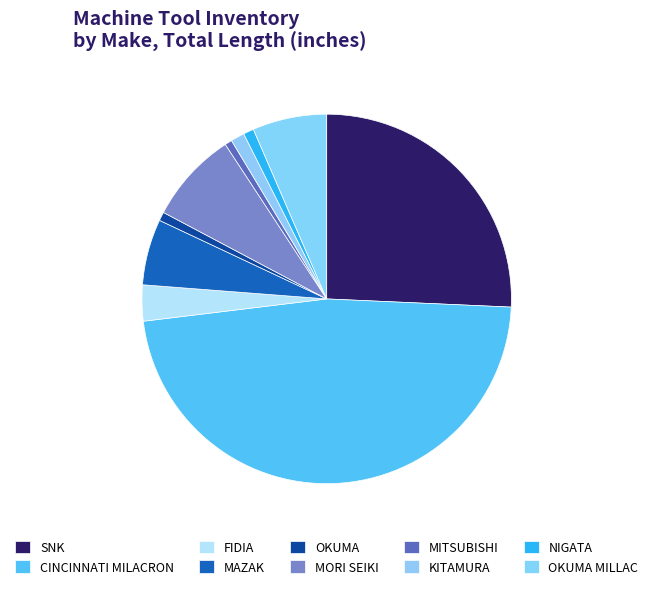

Is there any slice that represents more than half of the pie?

No